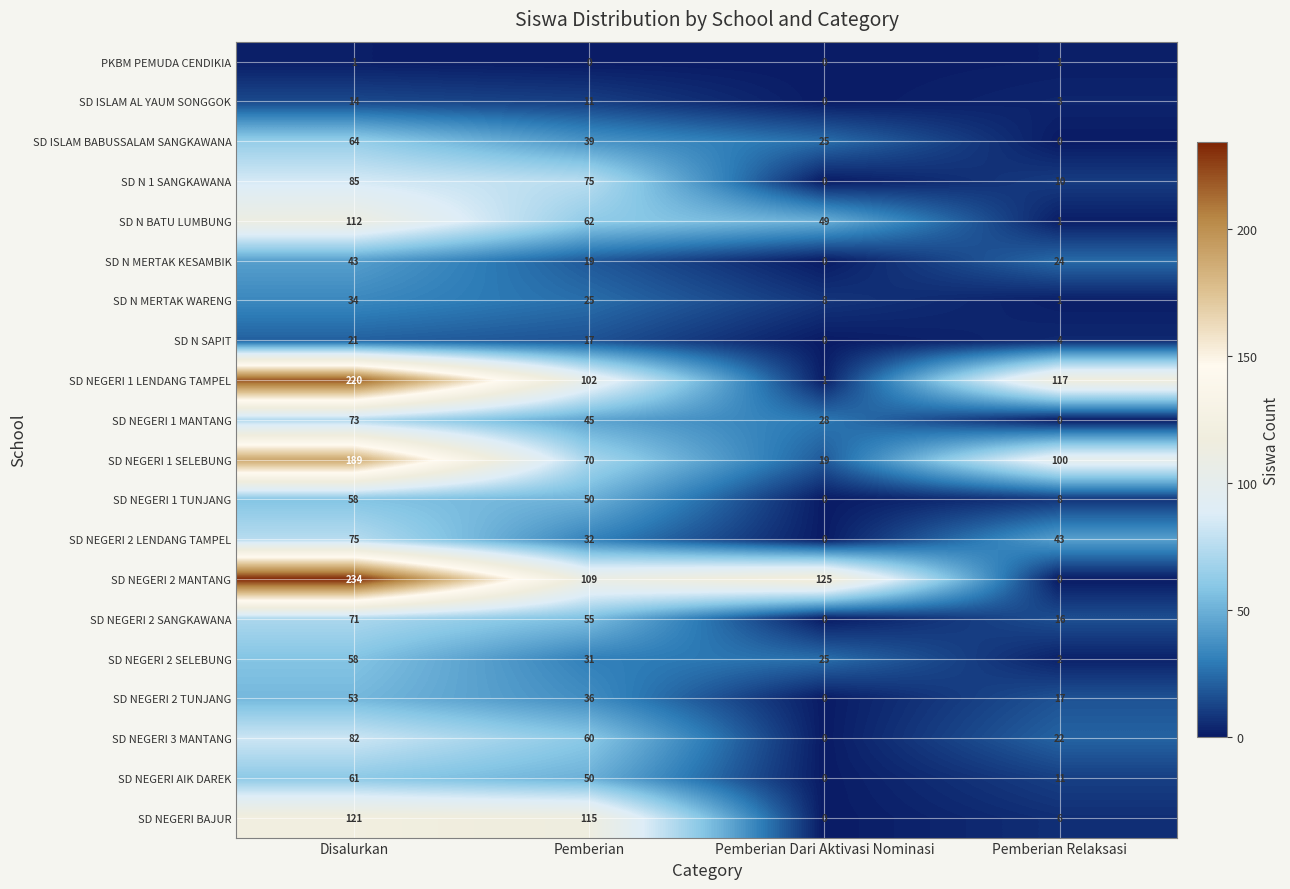

What is the difference between the SD N BATU LUMBUNG values at Pemberian Relaksasi and Disalurkan?

111